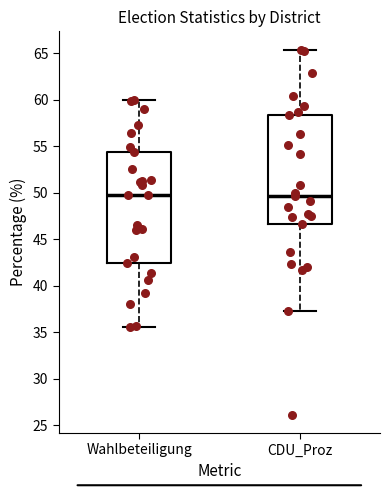

Where is the upper edge of the box for Wahlbeteiligung on the y-axis? The values are not printed on the chart, so give them approximately, as read against the axis.

54.5